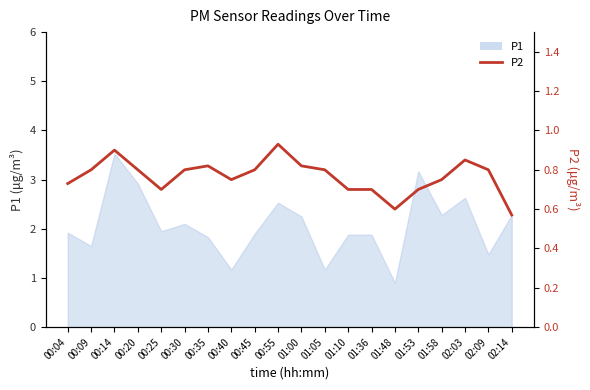

At which category does the data reach its first local valley?

00:25